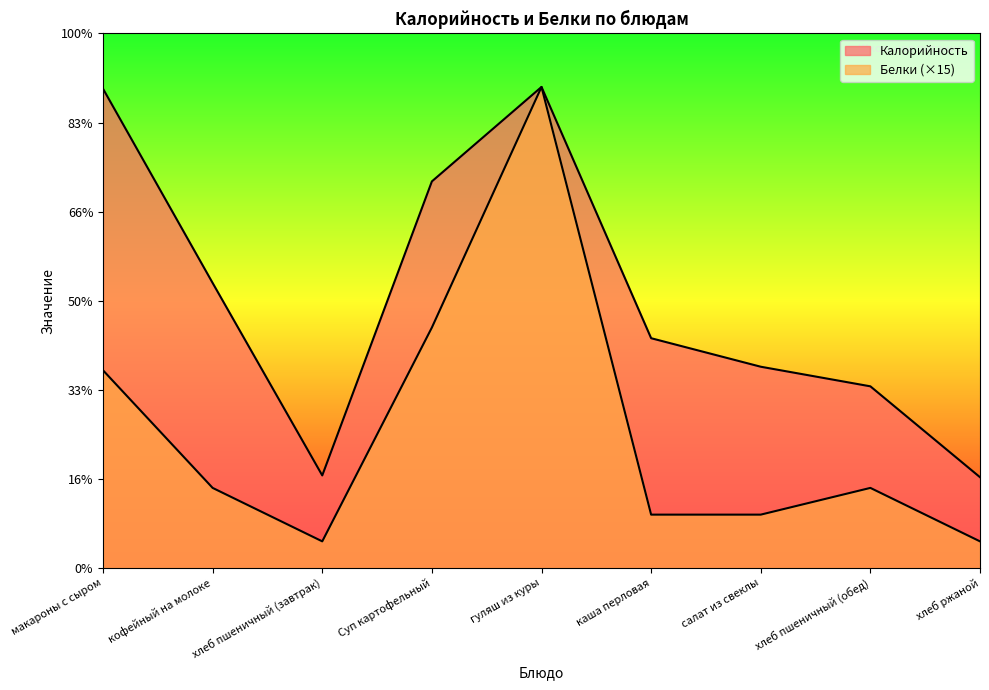

What are all the series names shown in the legend?

Калорийность, Белки